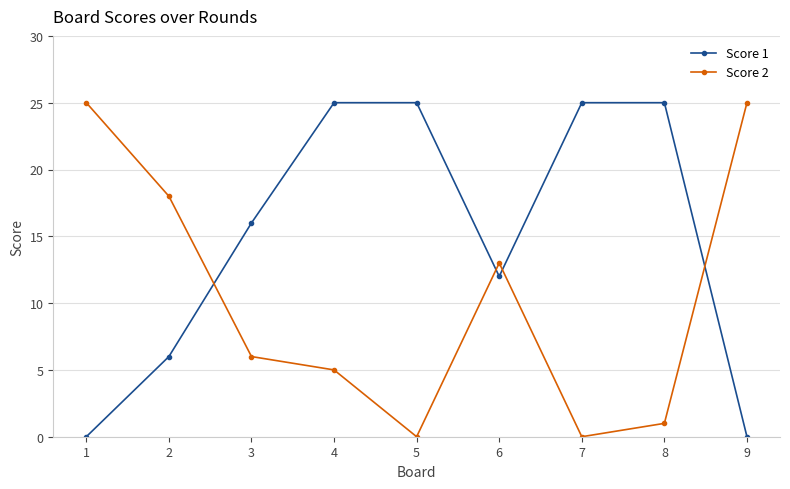

What is the total value across all series at 4?

30